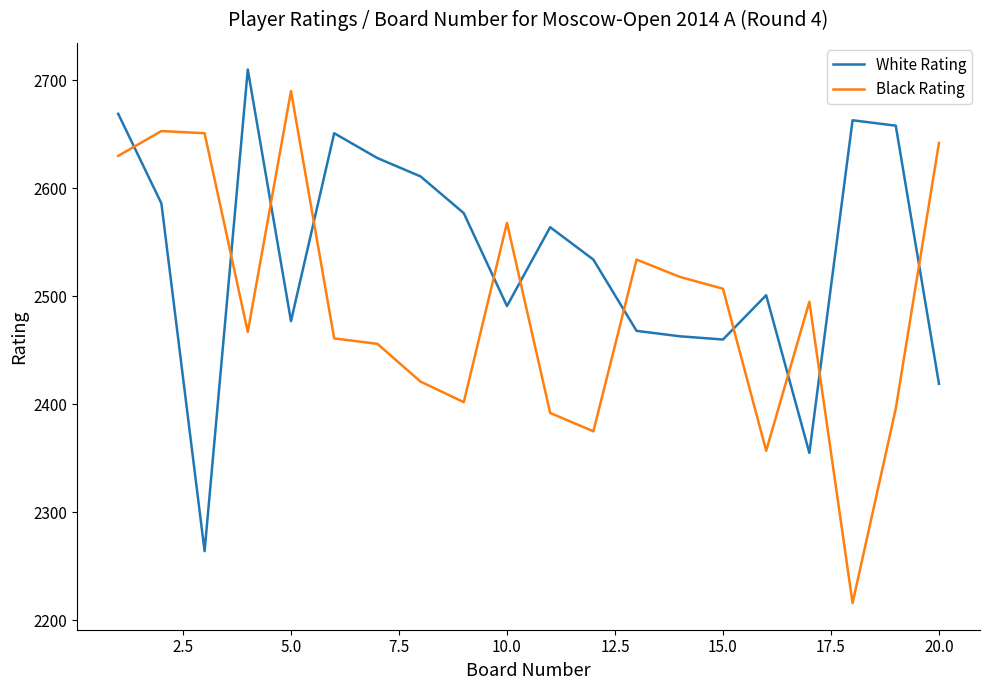

Which series has the largest total across all categories?

White Rating